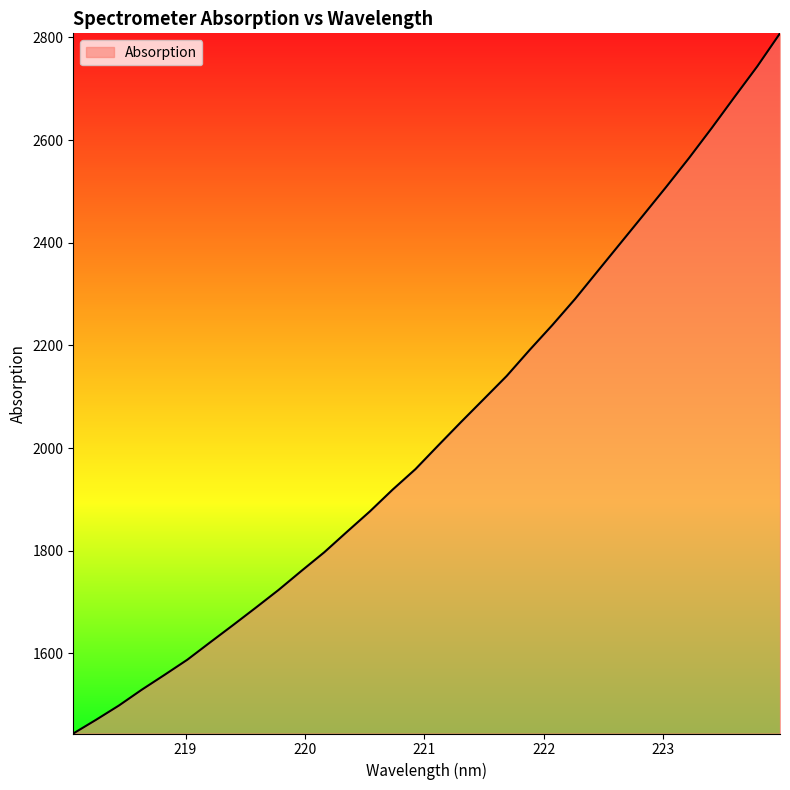

What is the greatest value displayed?

2807.9